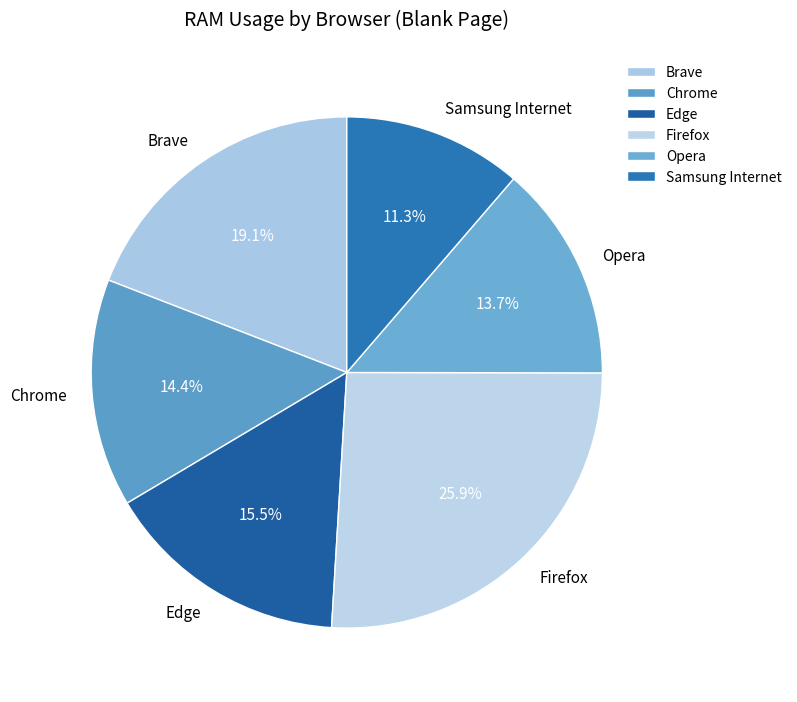

How many slices are in this pie chart?

6